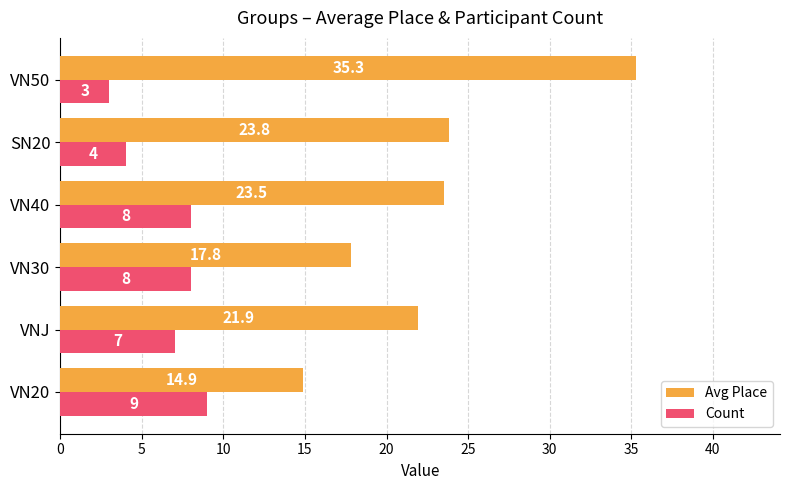

True or false: Avg Place has a value of 23.5 at VN40.

True